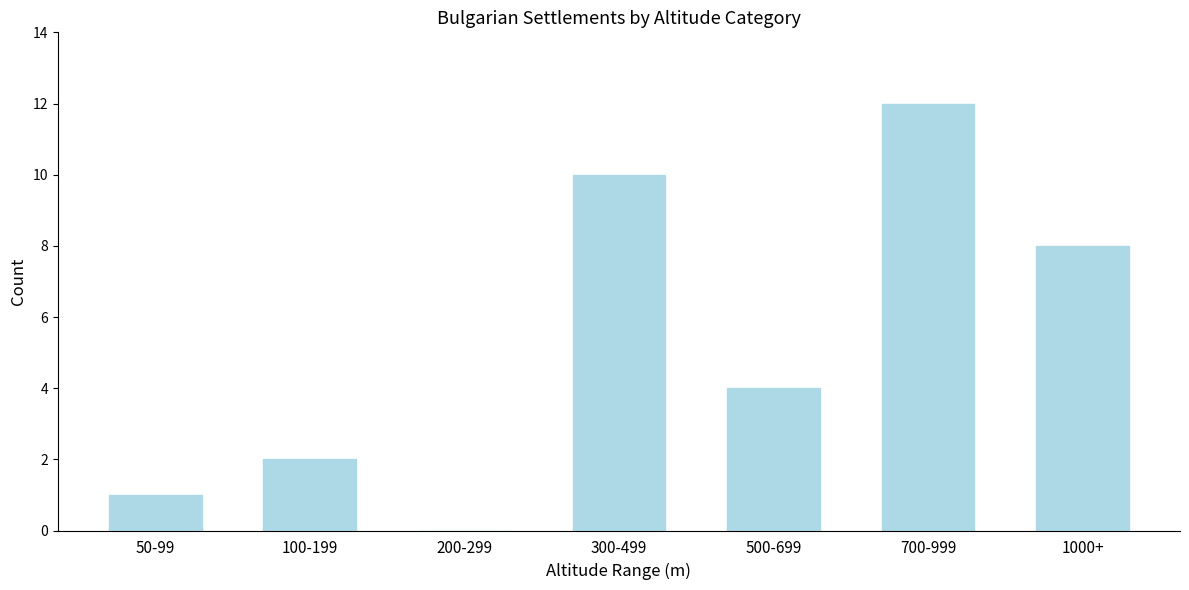

Reading left to right, extract all data points from this chart.

50-99=1	100-199=2	200-299=0	300-499=10	500-699=4	700-999=12	1000+=8